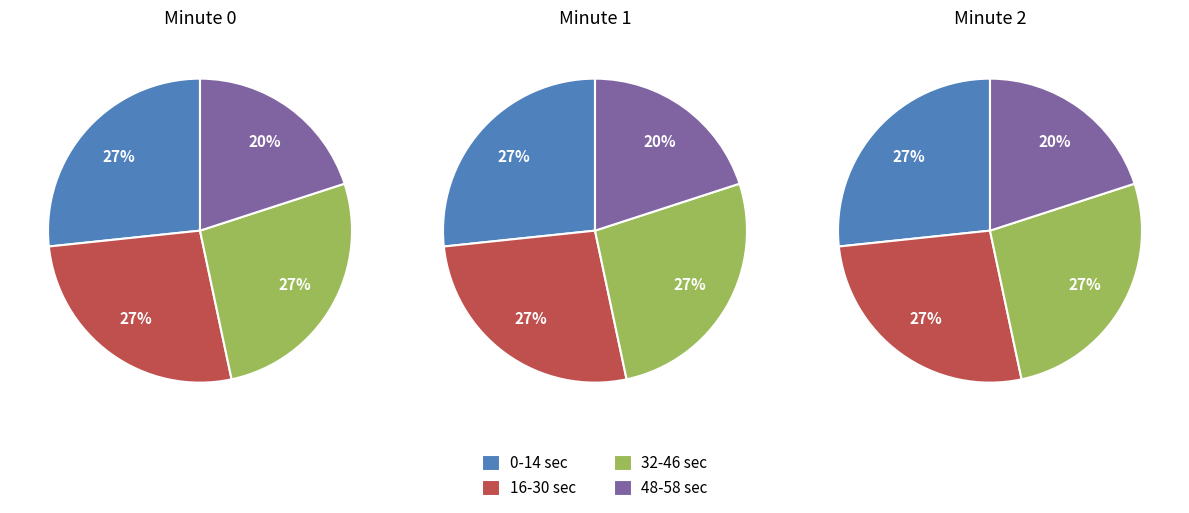

Do Minute 0 and Minute 1 together represent more than half of the pie?

Yes